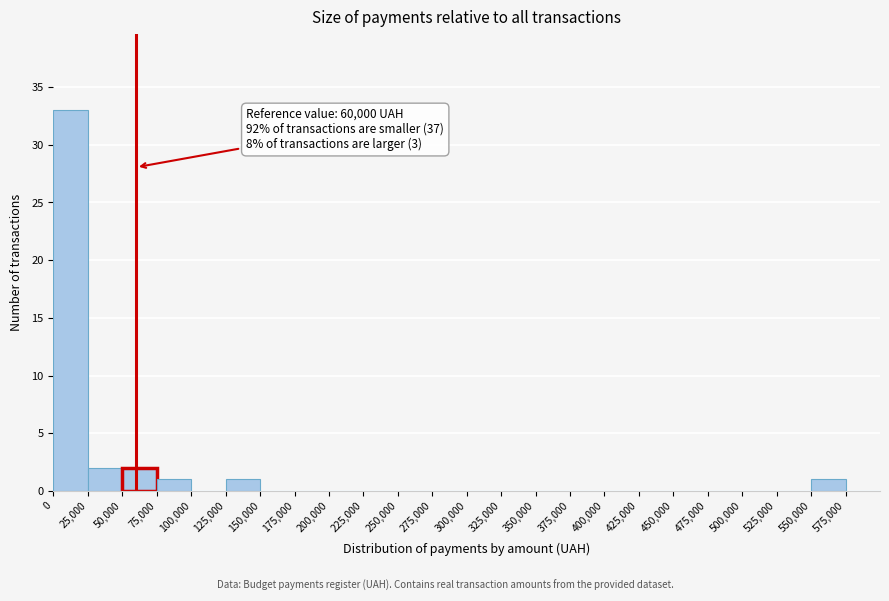

Which range on the x-axis has the tallest bar?

0 to 25000